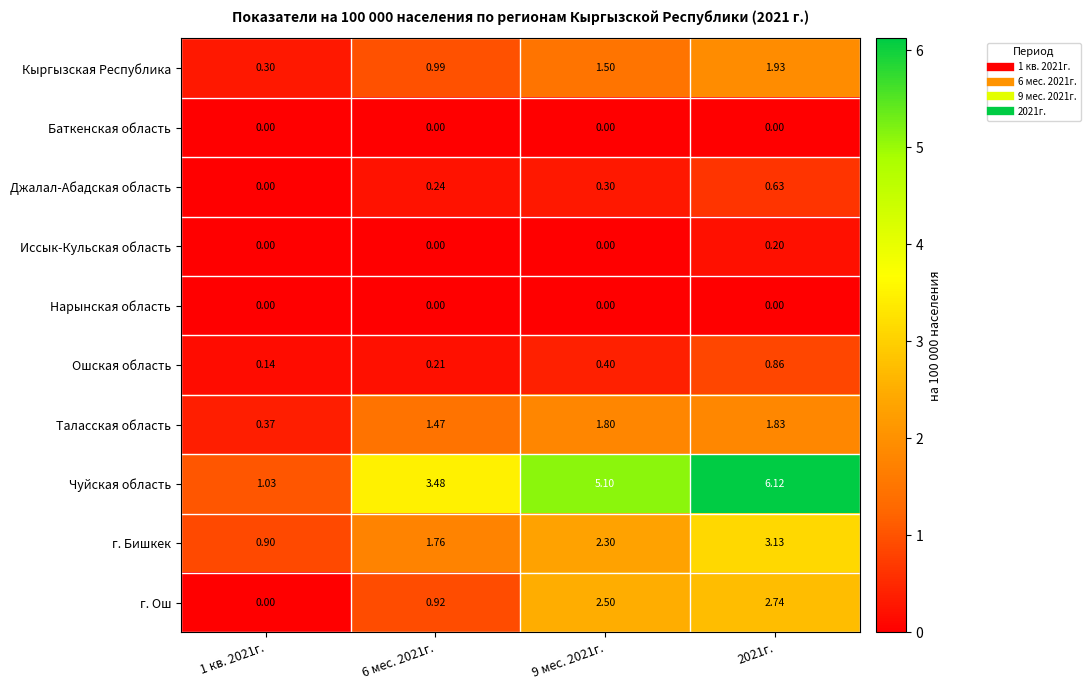

Which category has the highest value across all series?

2021г.